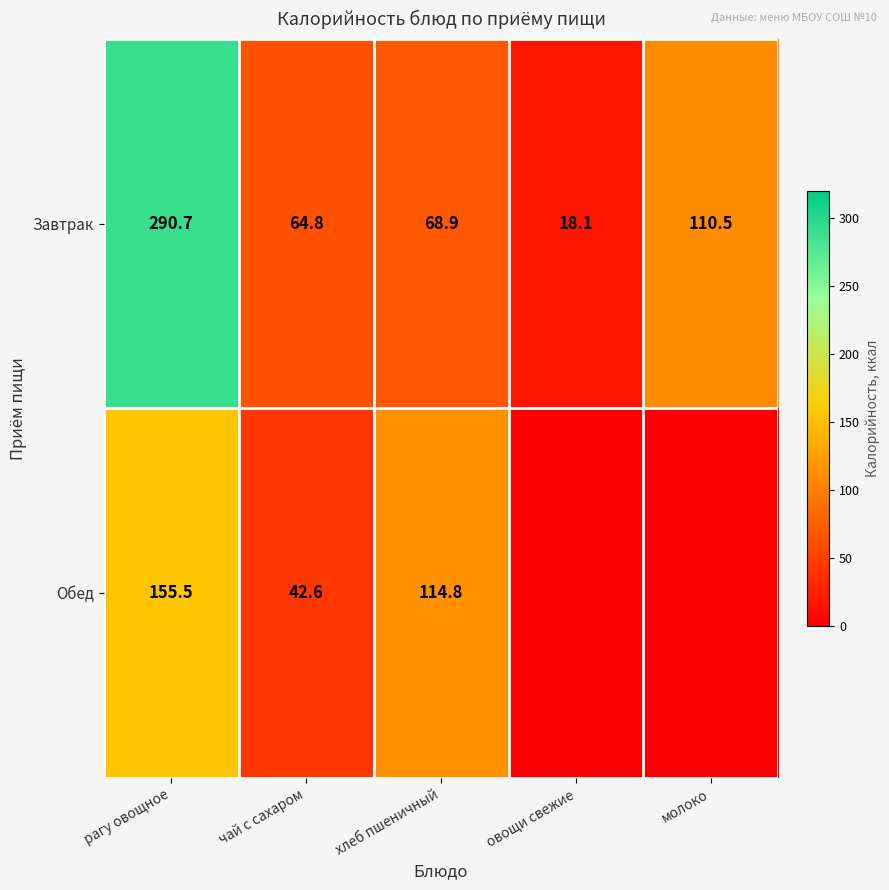

What is the total value across all series at чай с сахаром?

107.4